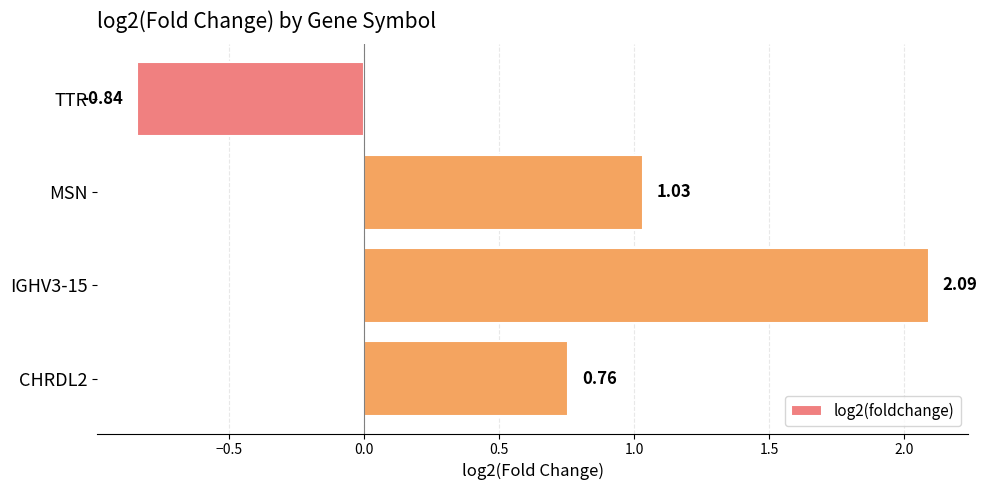

How many values are above zero?

3